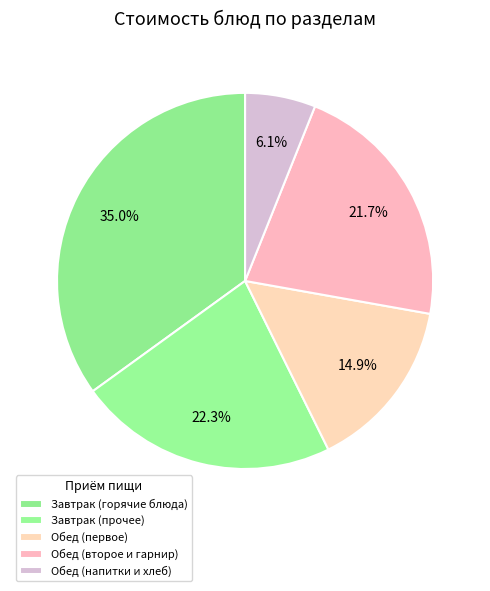

How many slices are in this pie chart?

5